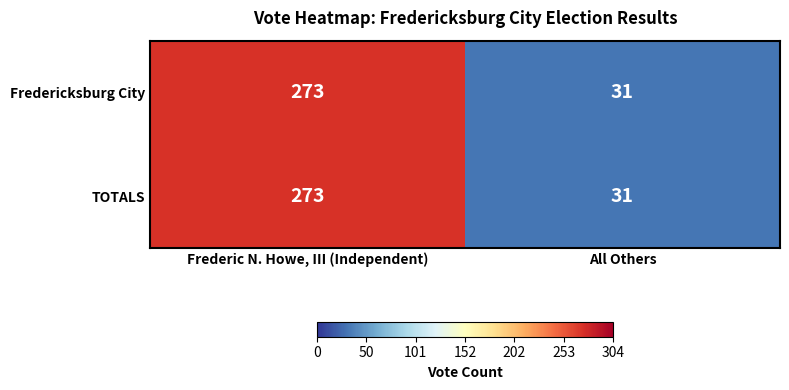

How many categories are shown in the chart?

2